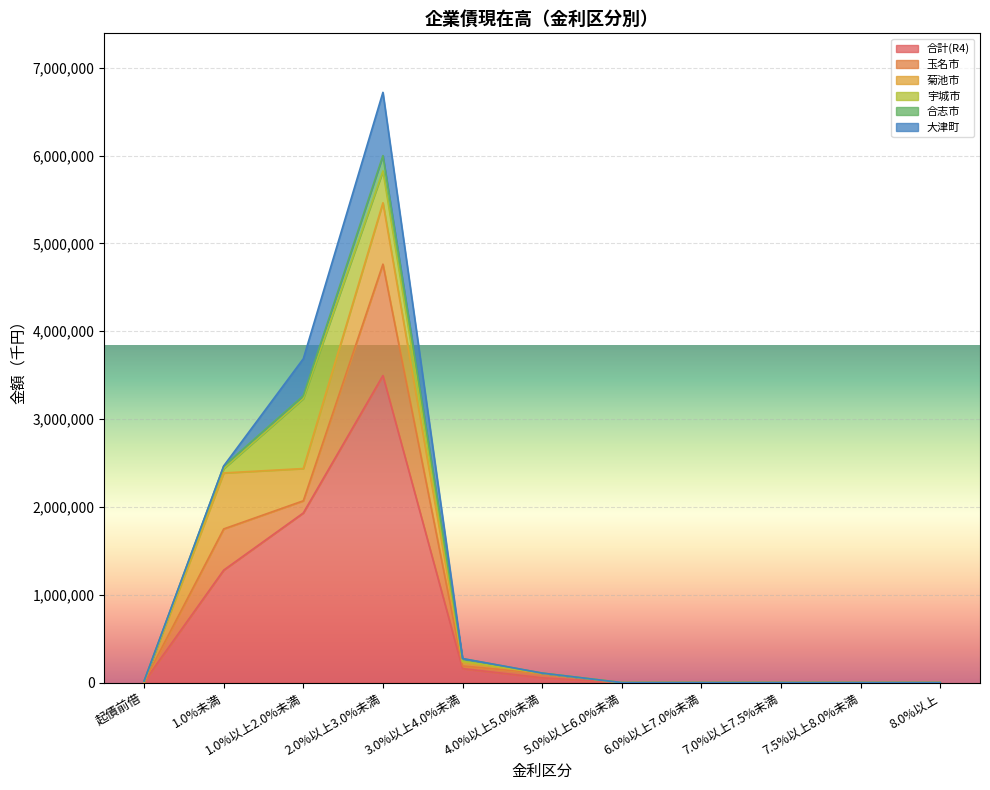

How many values in 合志市 are above zero?

5